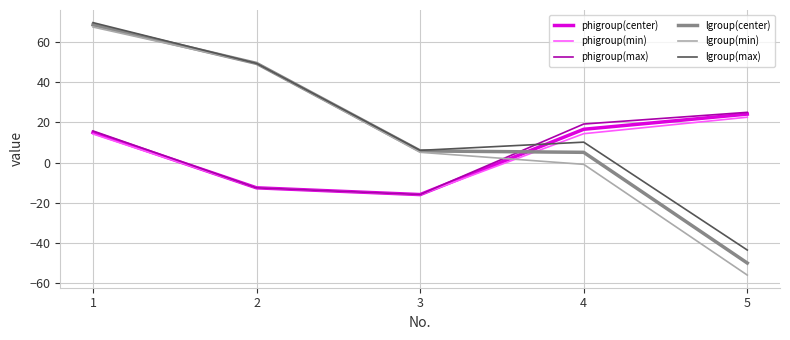

What is the smallest value displayed?

-56.0